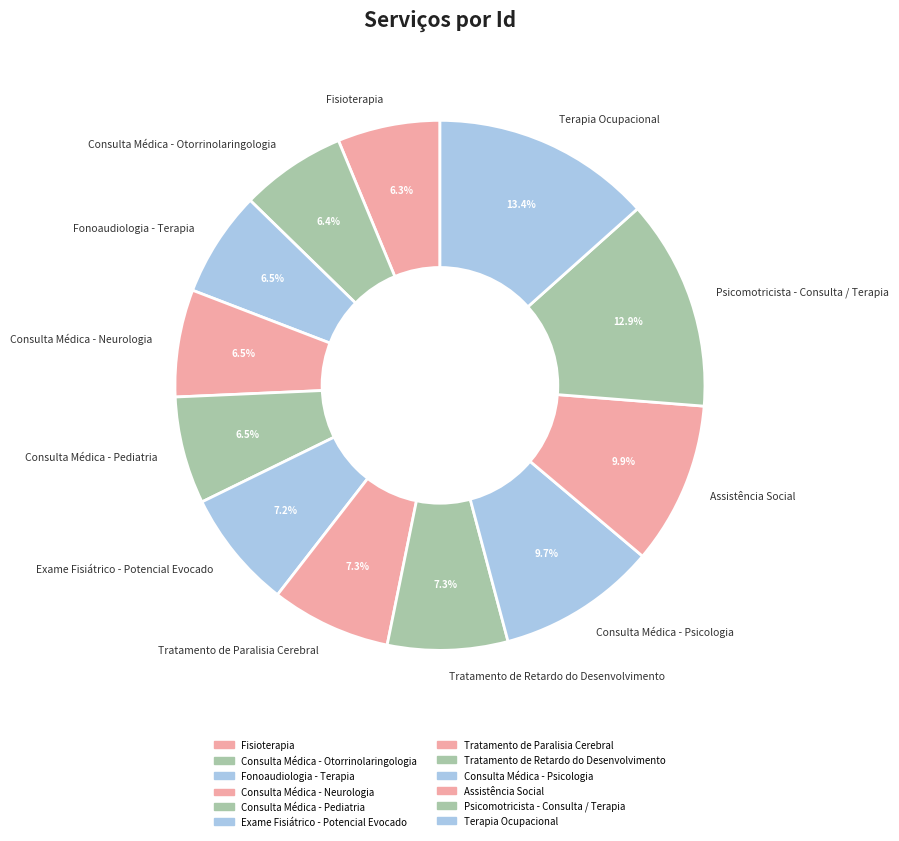

Do Psicomotricista - Consulta / Terapia and Consulta Médica - Psicologia together represent more than half of the pie?

No